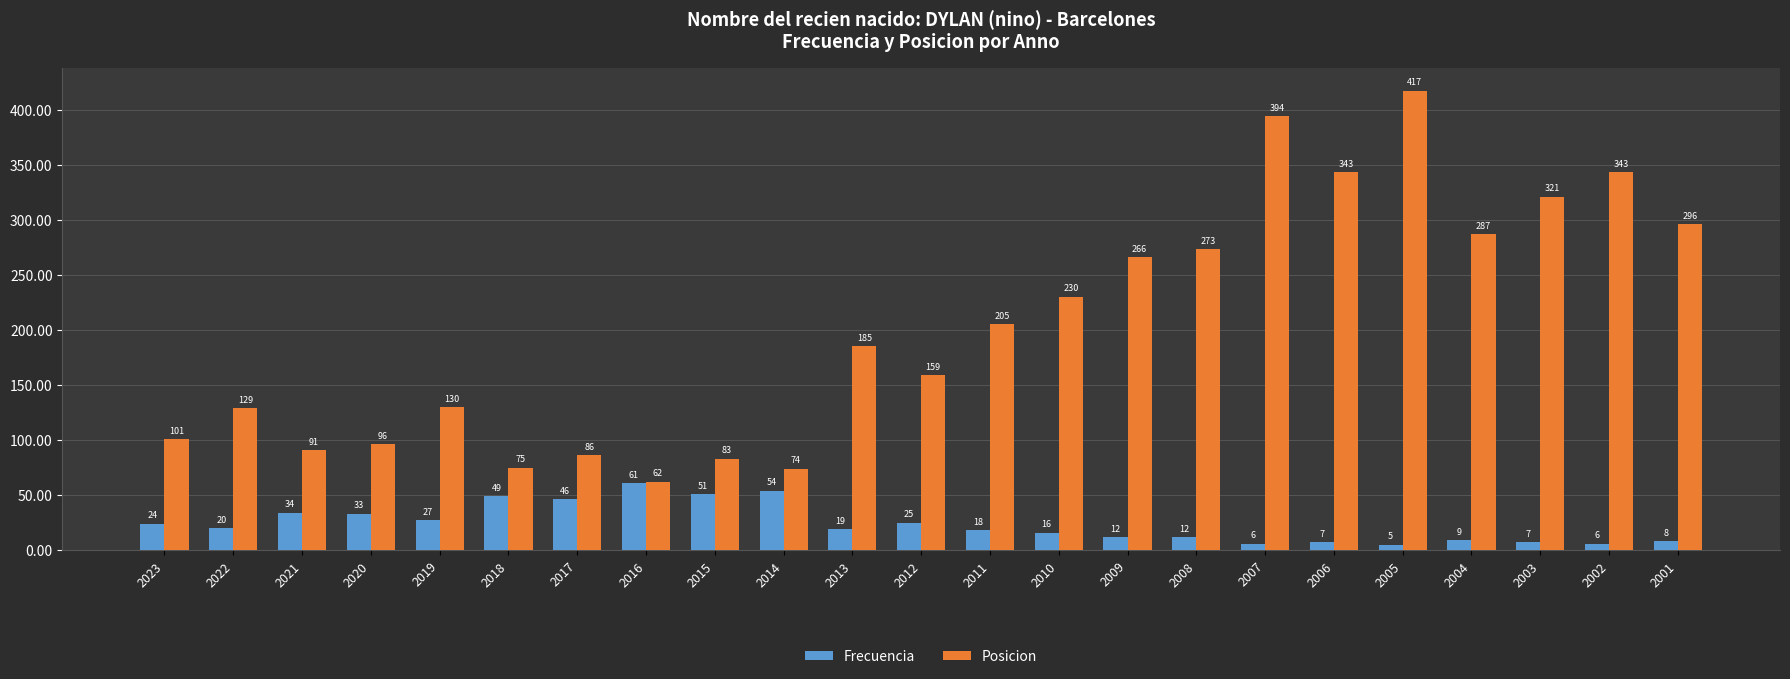

Reading right to left, what are all the values shown in this chart?

Frecuencia: 2001=8	2002=6	2003=7	2004=9	2005=5	2006=7	2007=6	2008=12	2009=12	2010=16	2011=18	2012=25	2013=19	2014=54	2015=51	2016=61	2017=46	2018=49	2019=27	2020=33	2021=34	2022=20	2023=24
Posicion: 2001=296	2002=343	2003=321	2004=287	2005=417	2006=343	2007=394	2008=273	2009=266	2010=230	2011=205	2012=159	2013=185	2014=74	2015=83	2016=62	2017=86	2018=75	2019=130	2020=96	2021=91	2022=129	2023=101